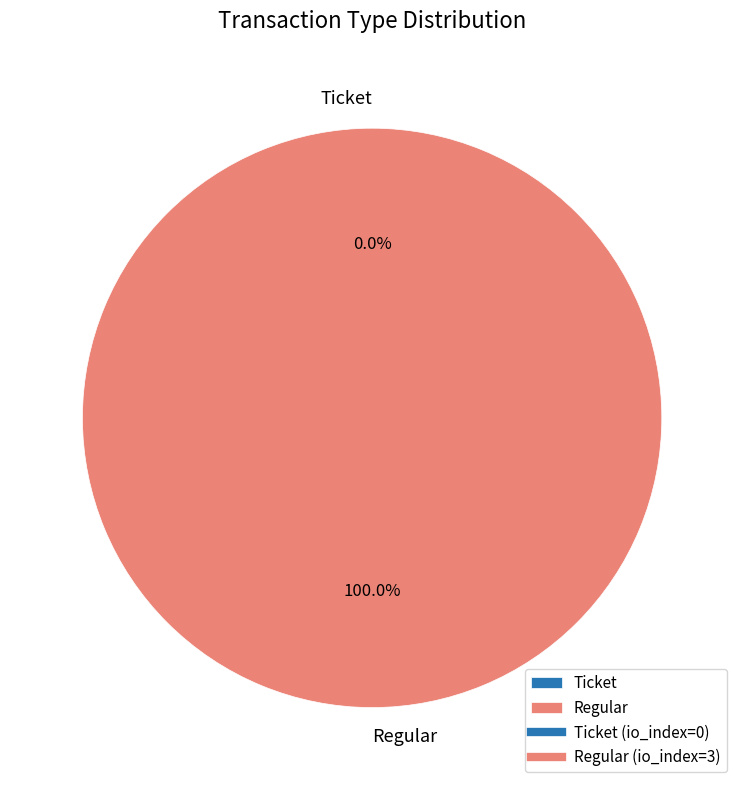

How many segments does this pie chart have?

2